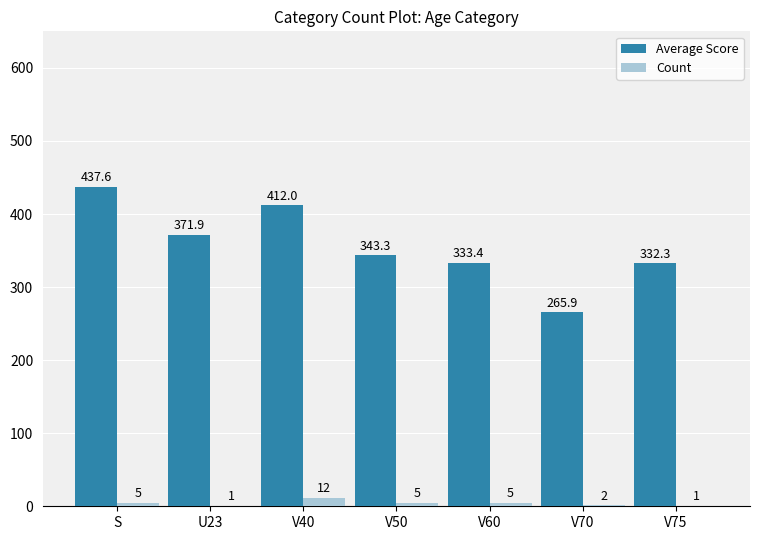

What is the sum of all Count values?

31.0